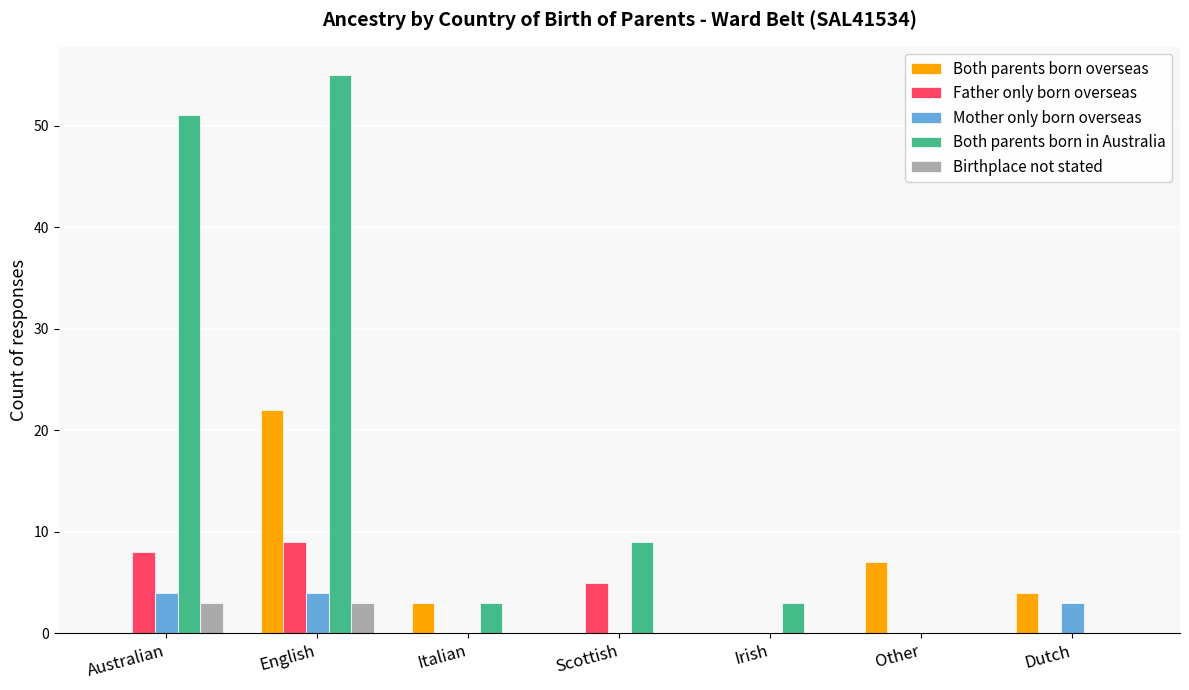

What is the sum of all Mother only born overseas values?

11